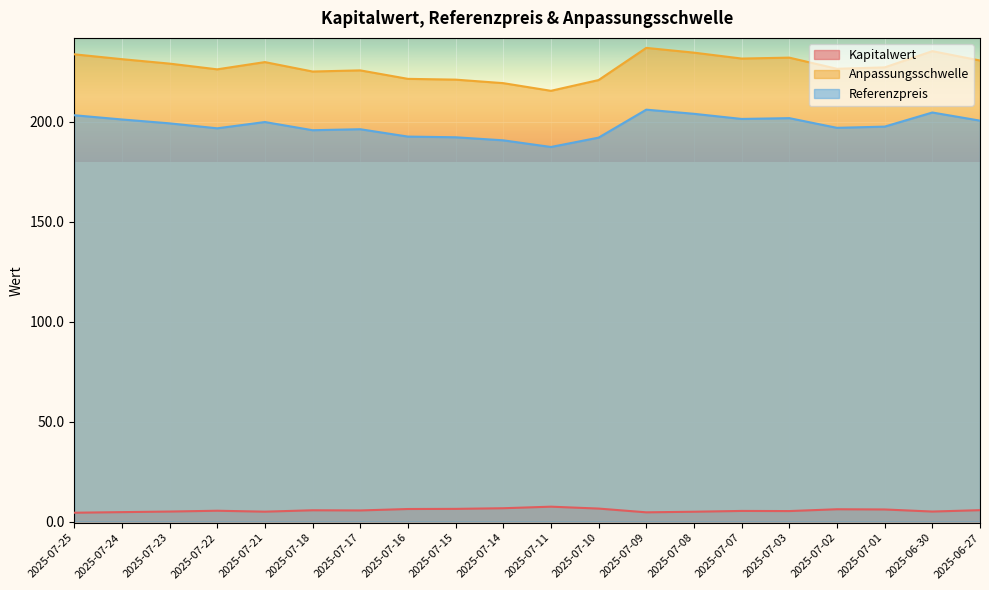

True or false: Referenzpreis has more than 1 points higher than both neighbors.

True